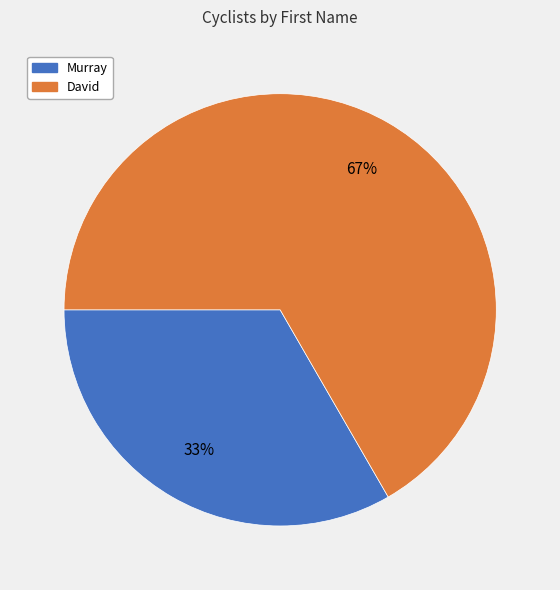

Is the sum of David and Murray greater than half?

Yes